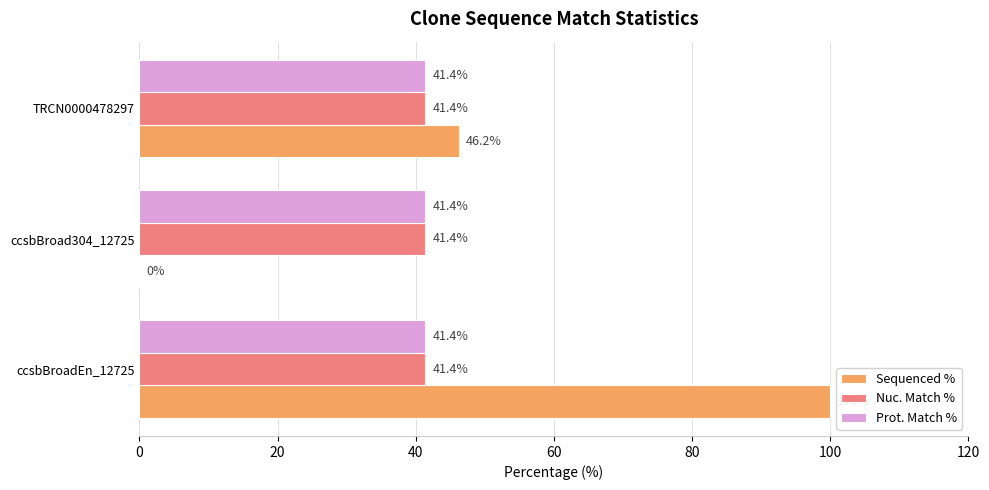

Which category has the highest value across all series?

ccsbBroadEn_12725